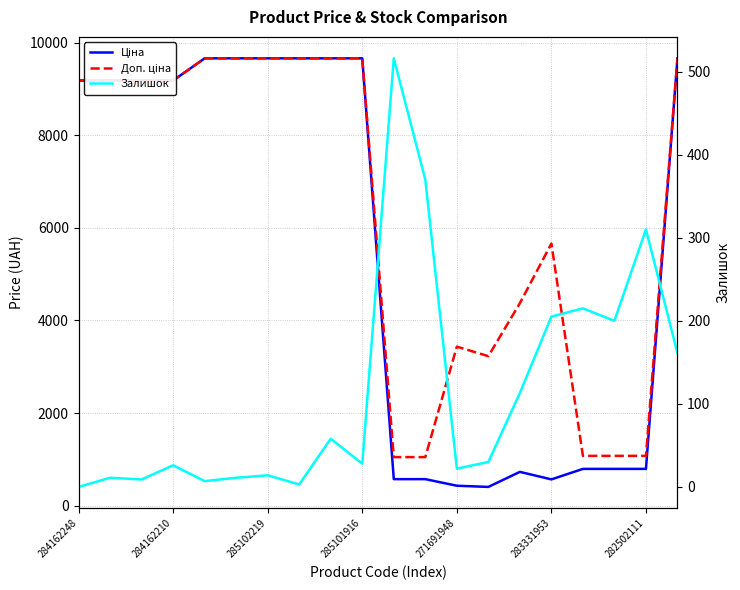

Is it true that Залишок equals 30.0 at 13?

True